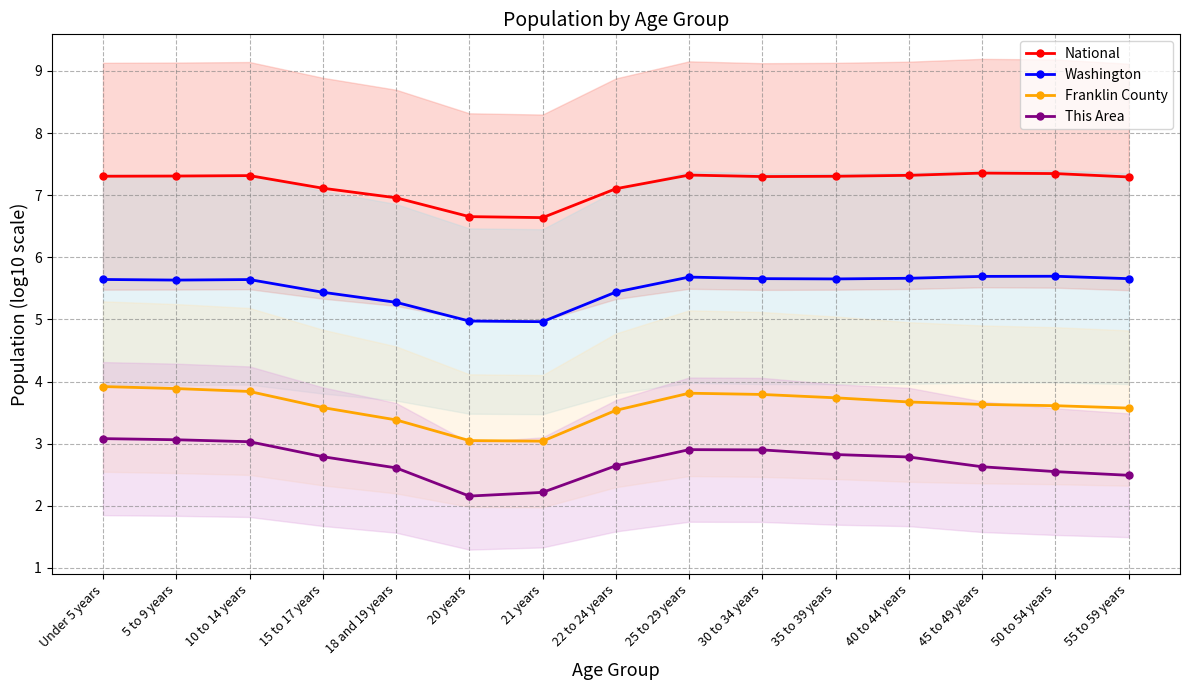

What is the difference between the National values at Under 5 years and 20 years?

0.7